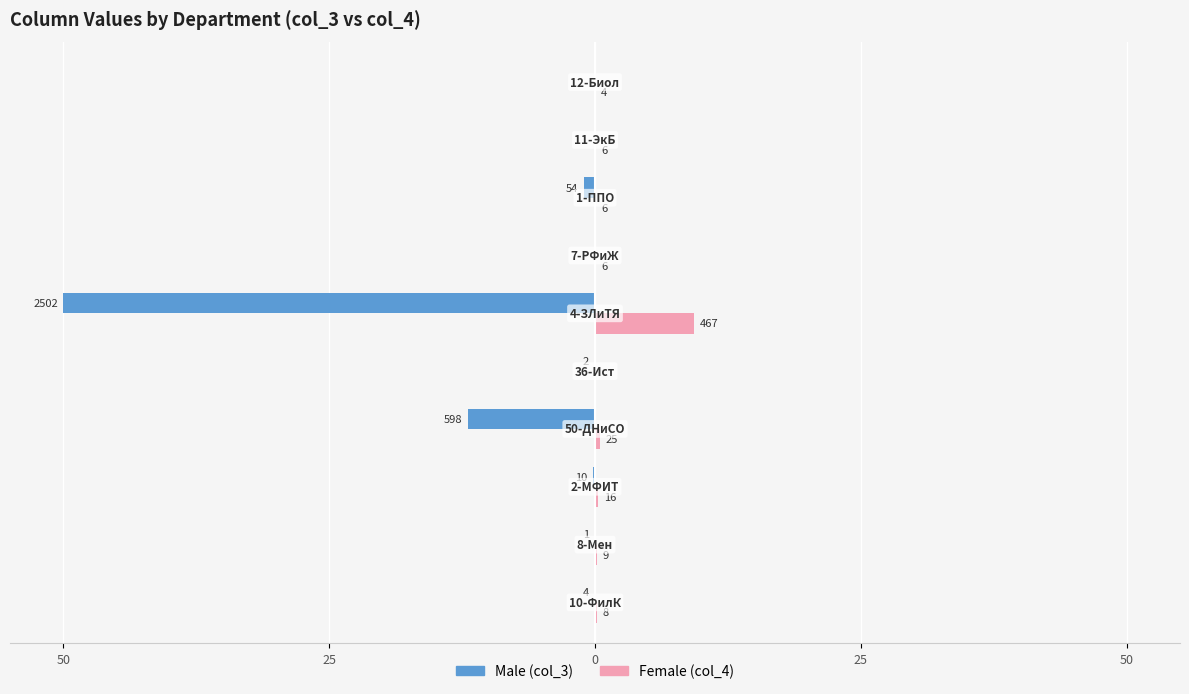

What is the label of the 6th bar from the right?

50